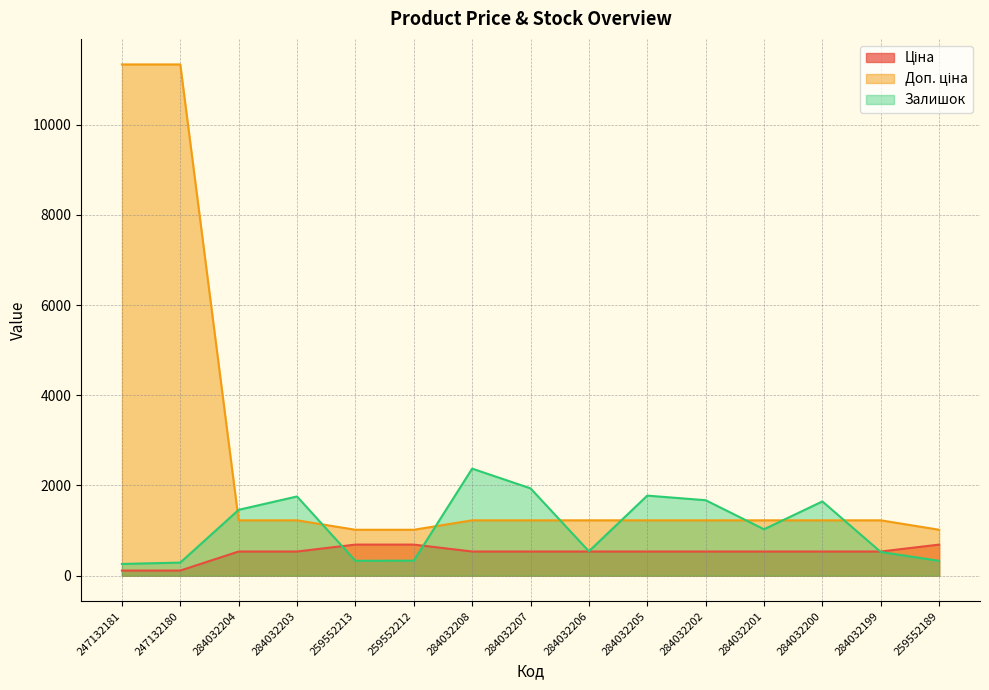

Which series ends up on top after the final intersection of Доп. ціна and Залишок?

Доп. ціна